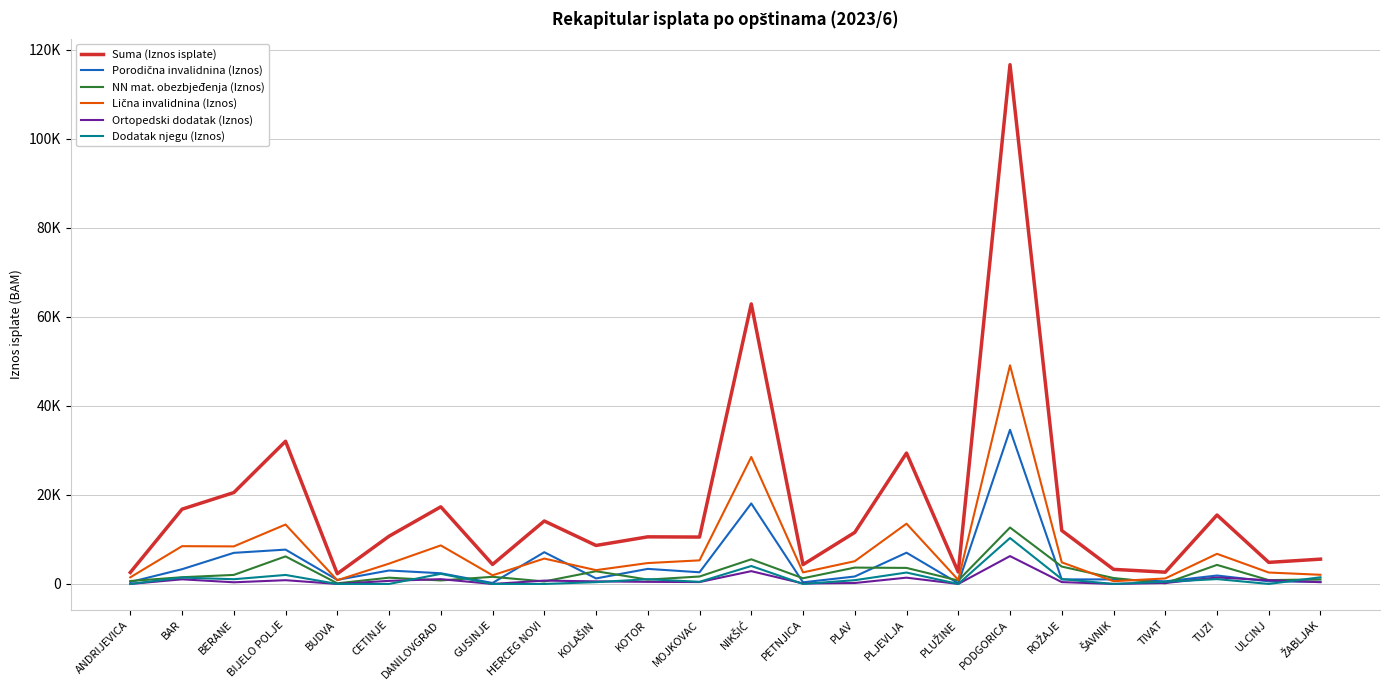

Does the chart display data point markers on the line(s)?

No